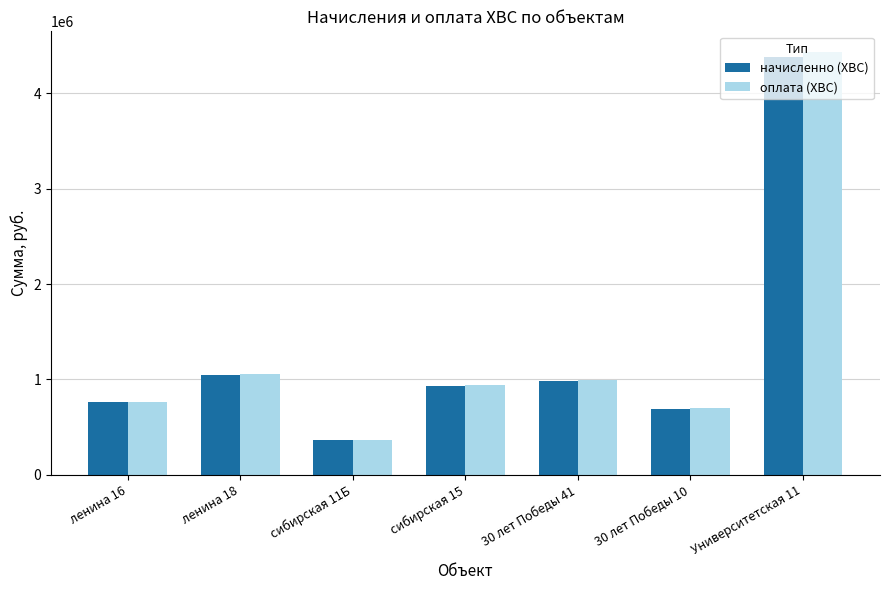

What is the total value across all series at Университетская 11?

8807270.4